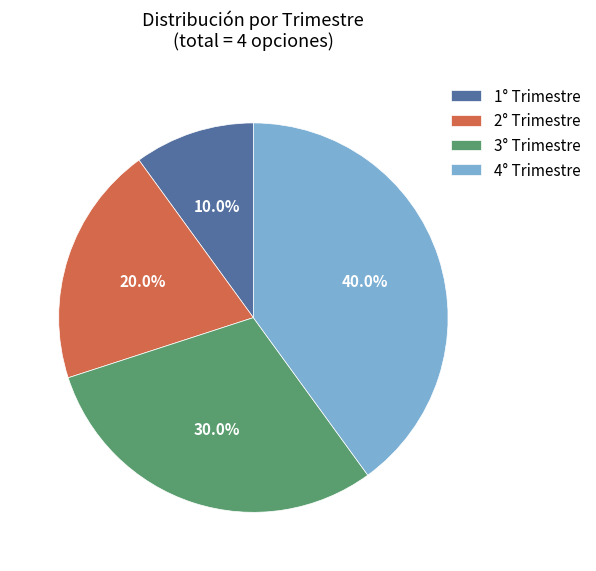

How much of the chart is everything except 3° Trimestre?

70.0%